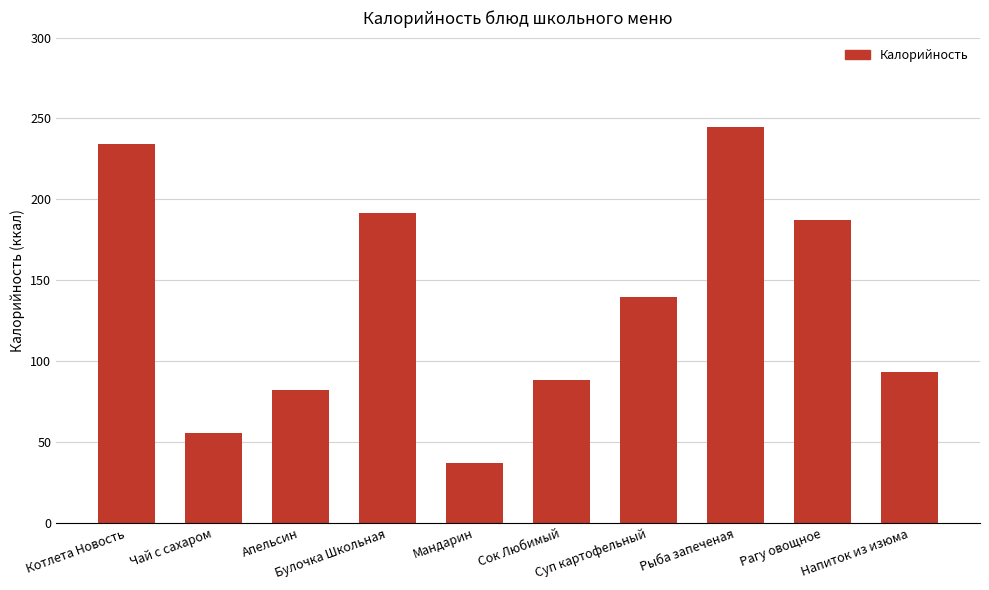

What is the smallest value displayed?

37.1